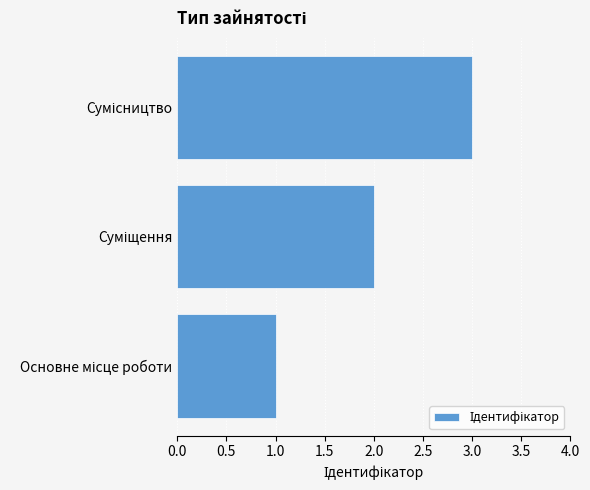

What is the greatest value displayed?

3